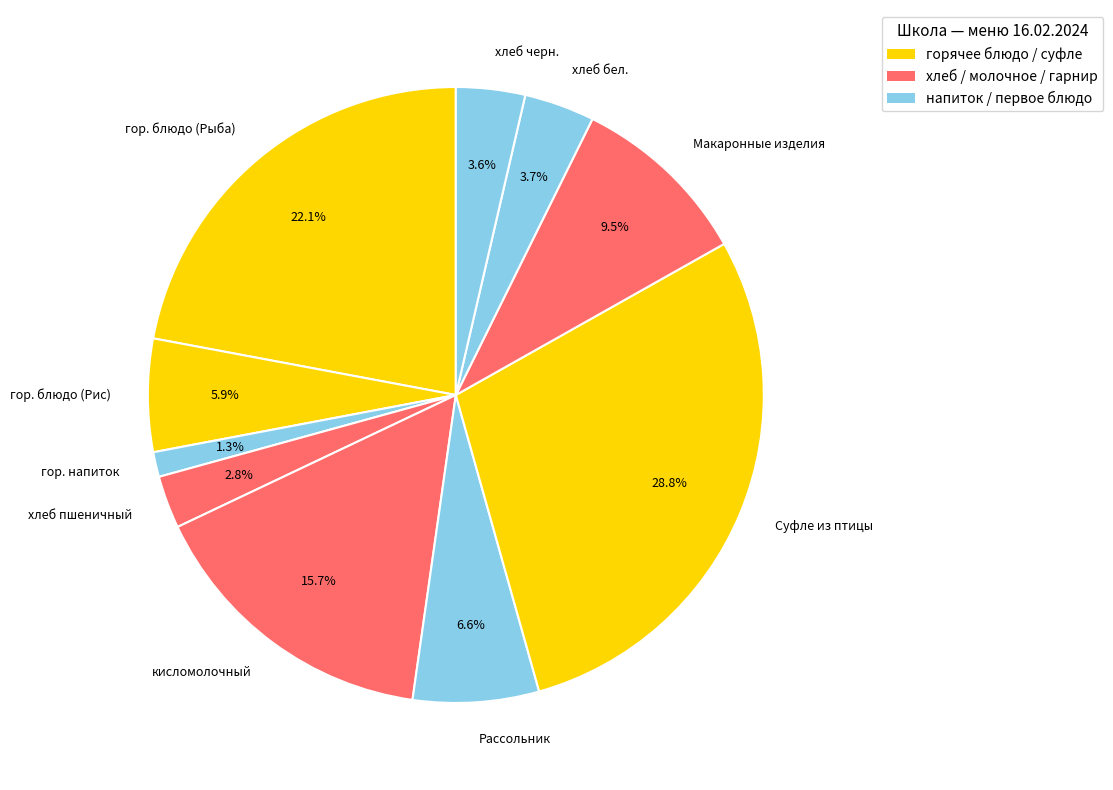

How much of the chart is everything except кисломолочный?

84.3%